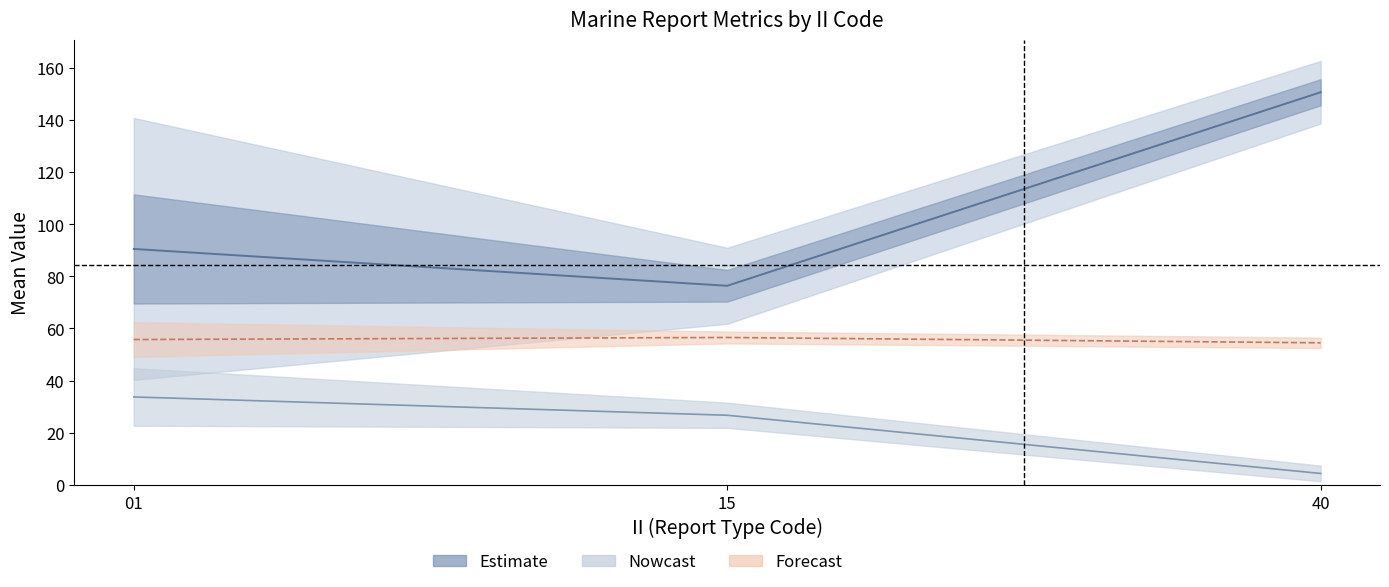

True or false: LONG_mean has a value of 32.6 at 15.

False